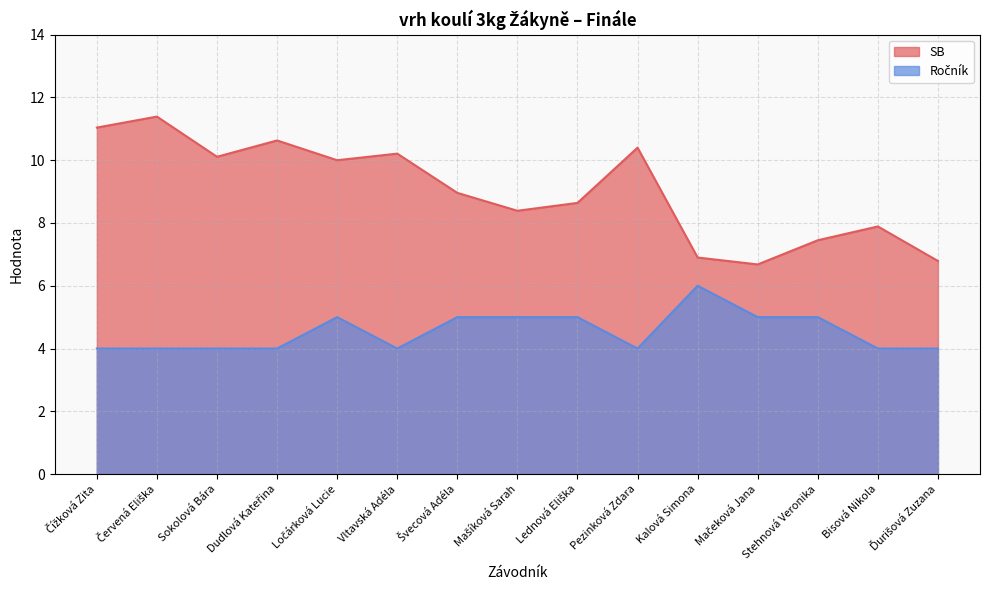

What are all the series names shown in the legend?

SB, Ročník